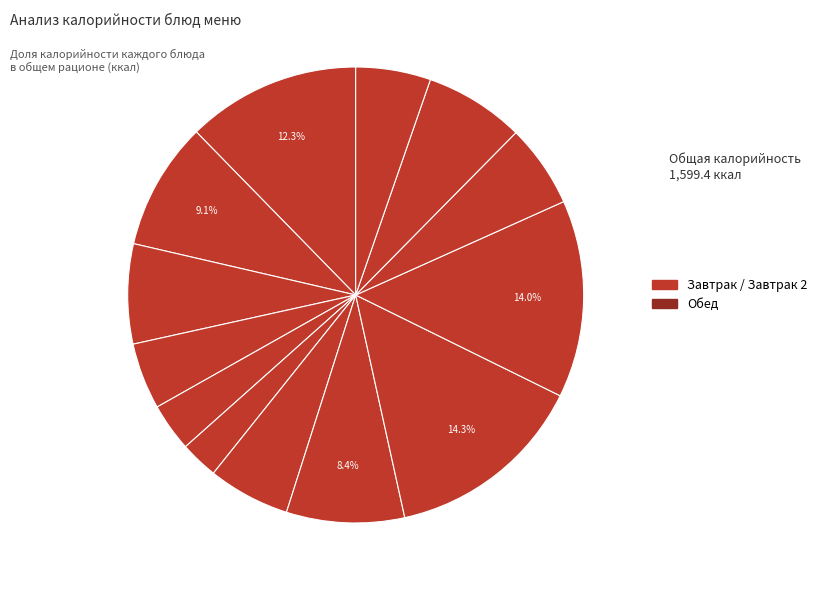

How many segments does this pie chart have?

13